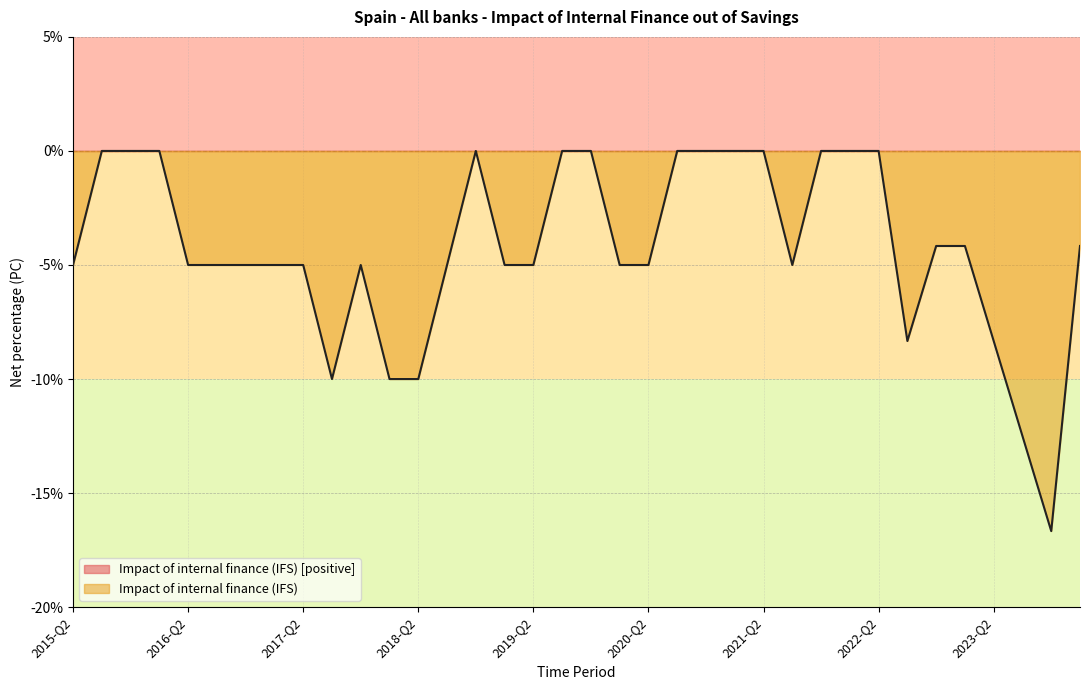

What position from the right is 2020-Q2?

16